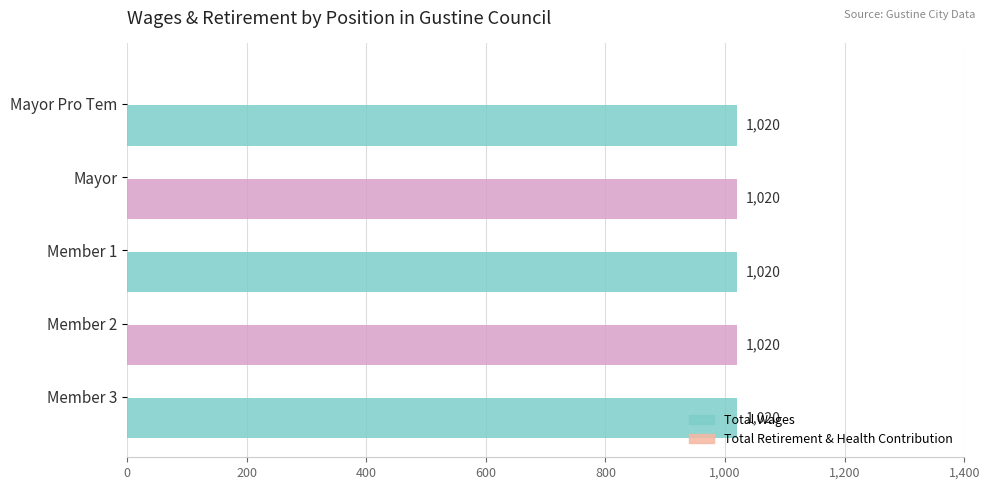

Which series has the largest total across all categories?

Total Wages